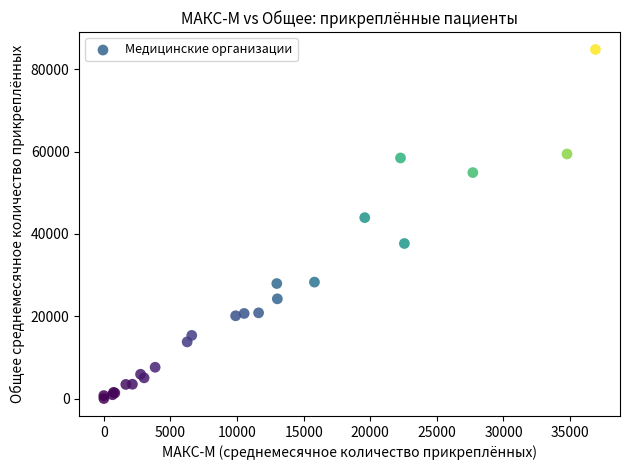

What Y value in the scatter plot is closest to 42393?

43942.0